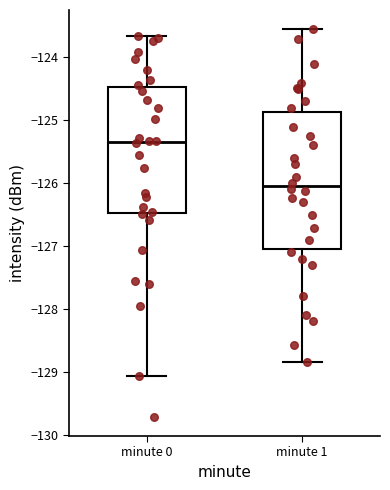

Reading left to right, read every box against the y-axis: the position of its median line, the range the box covers, and the ends of its whiskers. The values are not printed on the chart, so give them approximately, as read against the axis.

minute 0: median -125.3, box -126.5 to -124.5, whiskers -129.1 to -123.7
minute 1: median -126.0, box -127.0 to -124.9, whiskers -128.8 to -123.6